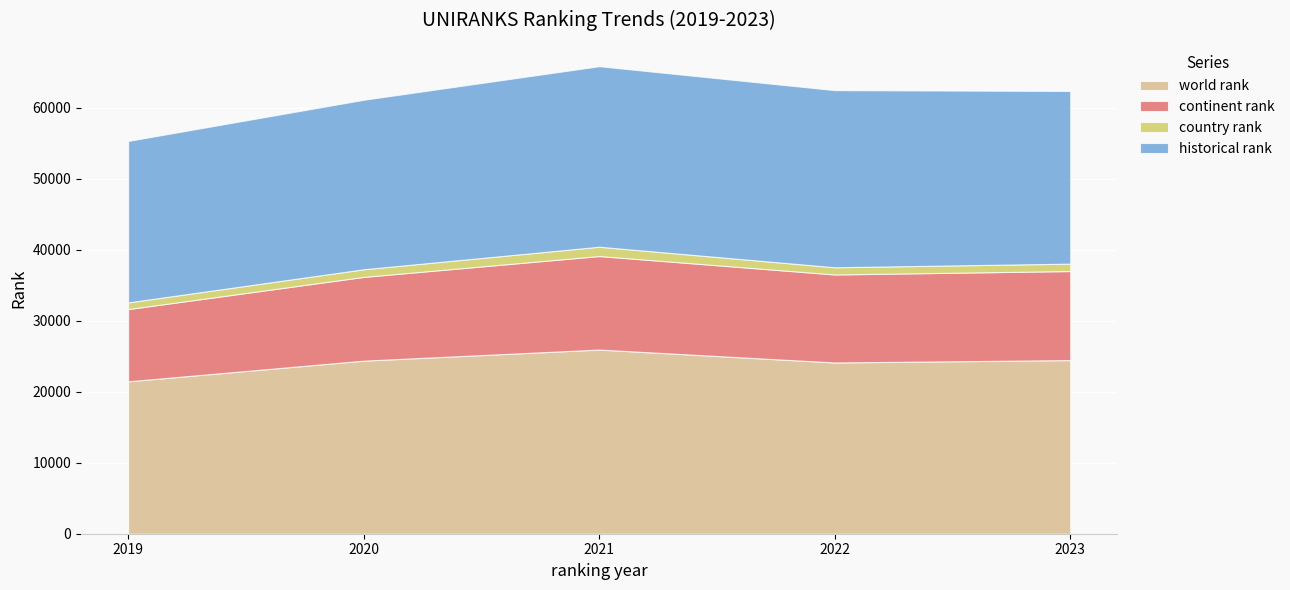

Reading left to right, transcribe all the data shown in this chart.

world rank: 2019=21469.0	2020=24381.0	2021=25944.0	2022=24124.0	2023=24461.0
continent rank: 2019=10175.0	2020=11798.0	2021=13175.0	2022=12396.0	2023=12543.0
country rank: 2019=941.0	2020=1075.0	2021=1309.0	2022=1015.0	2023=1044.0
historical rank: 2019=22746.0	2020=23875.5	2021=25431.0	2022=24952.0	2023=24322.5